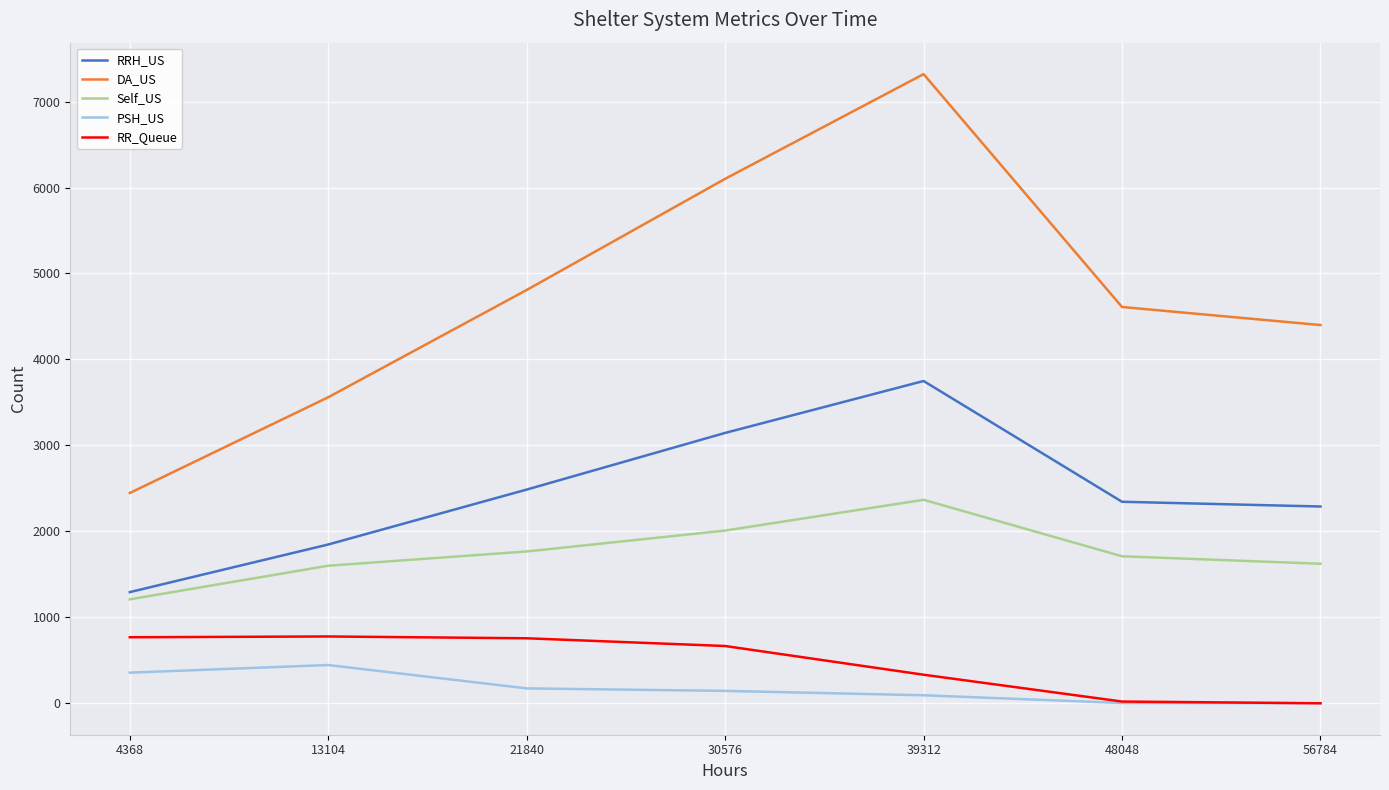

Which series has the largest range (max minus min)?

DA_US